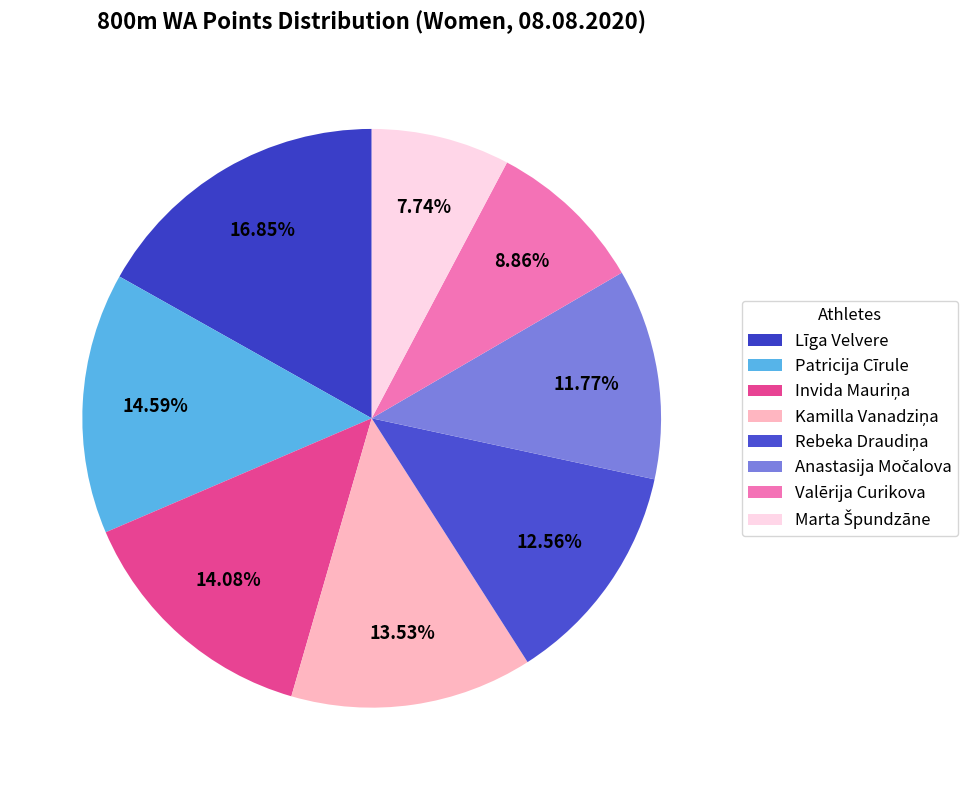

True or false: Rebeka Draudiņa accounts for 13% of the total.

True